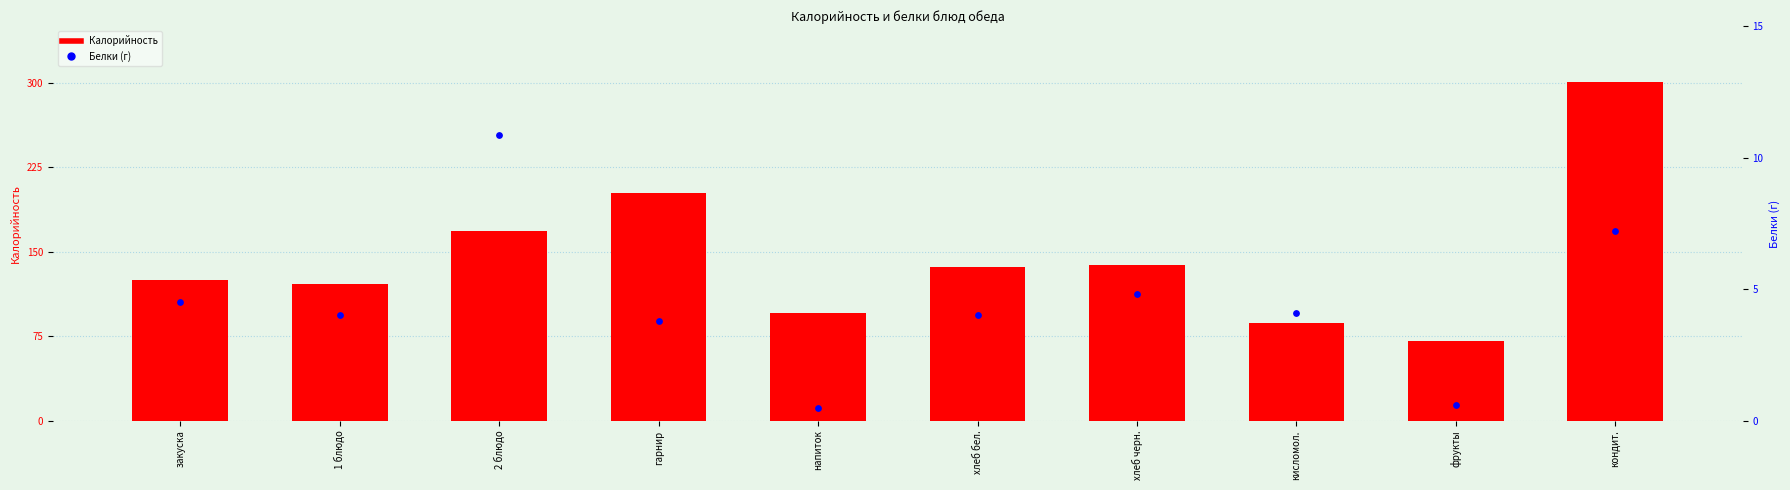

Which series has the widest spread of Y values?

Калорийность